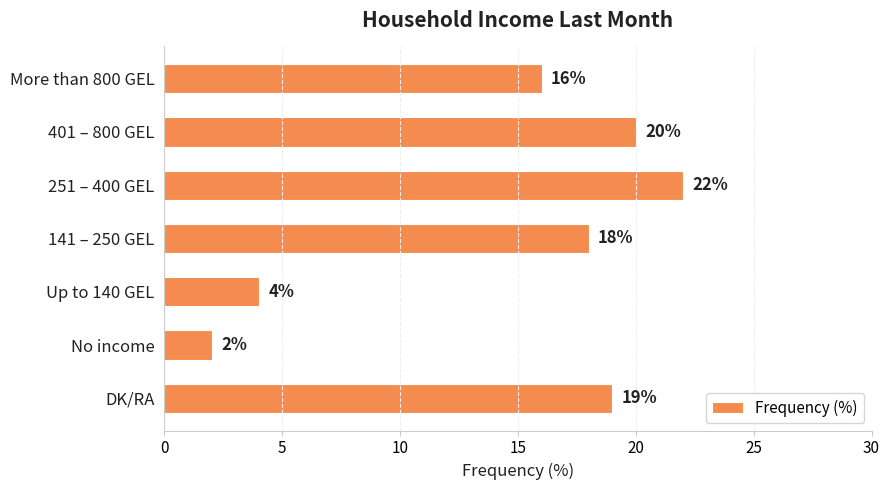

Between 141 – 250 GEL and 401 – 800 GEL, which is larger?

401 – 800 GEL